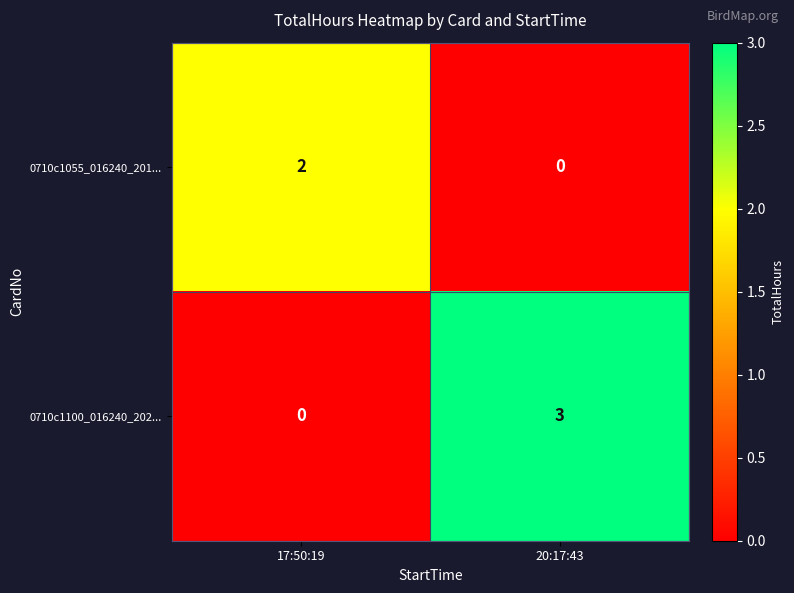

How many categories are shown in the chart?

2